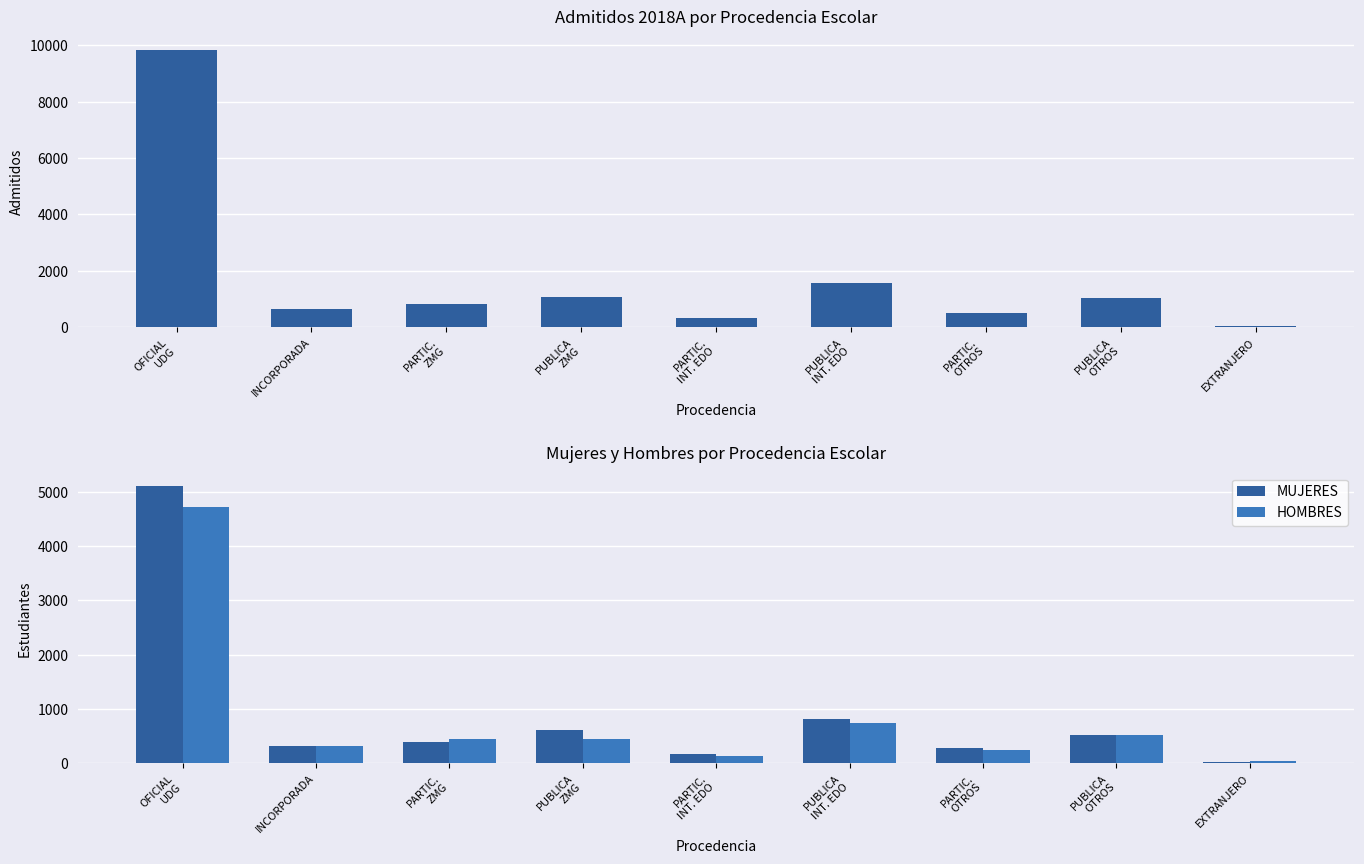

What is the difference between the maximum and minimum values in the MUJERES series?

5076